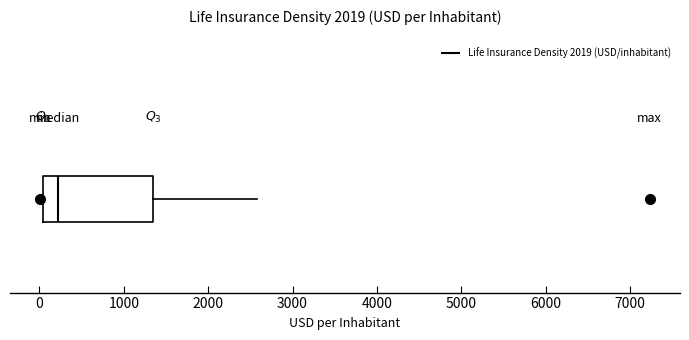

Read this box plot against the x-axis: the position of the median line, the range covered by the box, and the ends of both whiskers. The values are not printed on the chart, so give them approximately, as read against the axis.

median 200, box 0 to 1400, whiskers 0 (just left of the box's left edge) to 2600